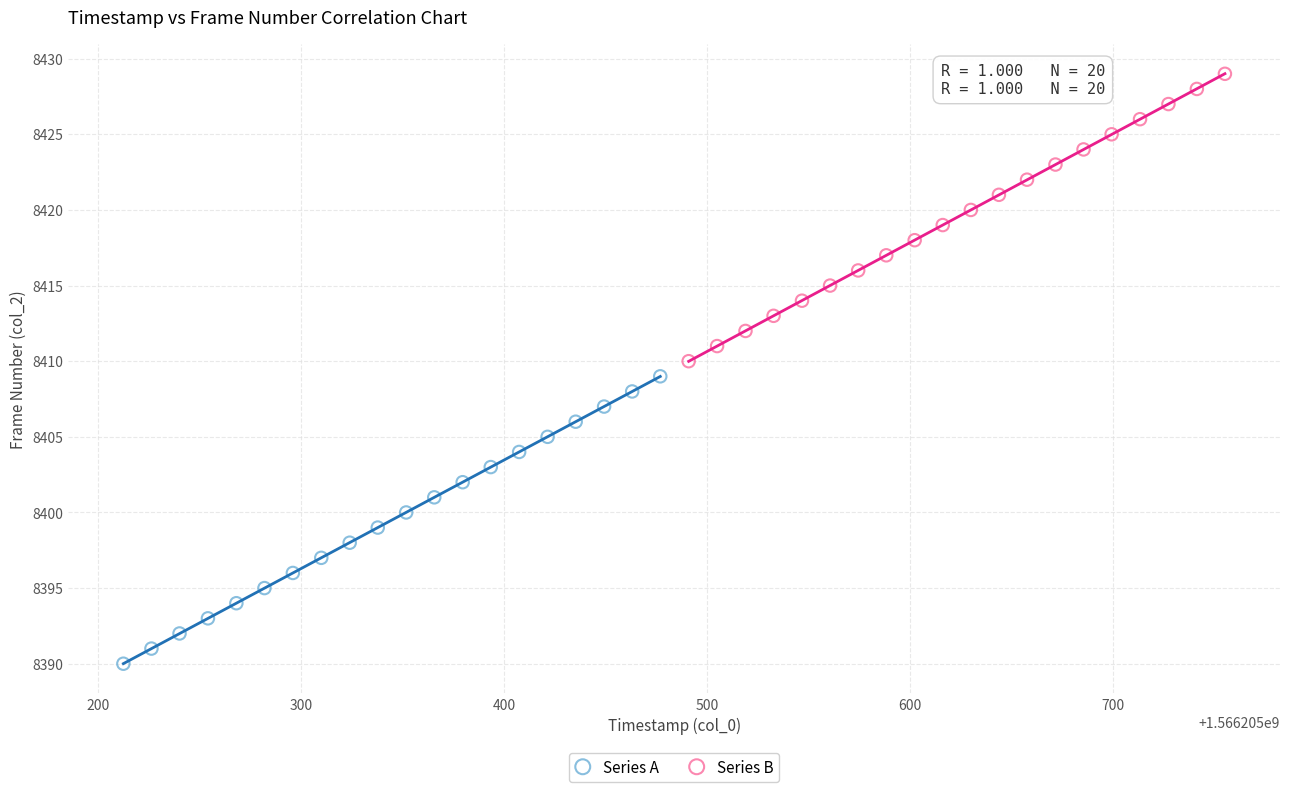

Which series contains the highest Y value?

Series B